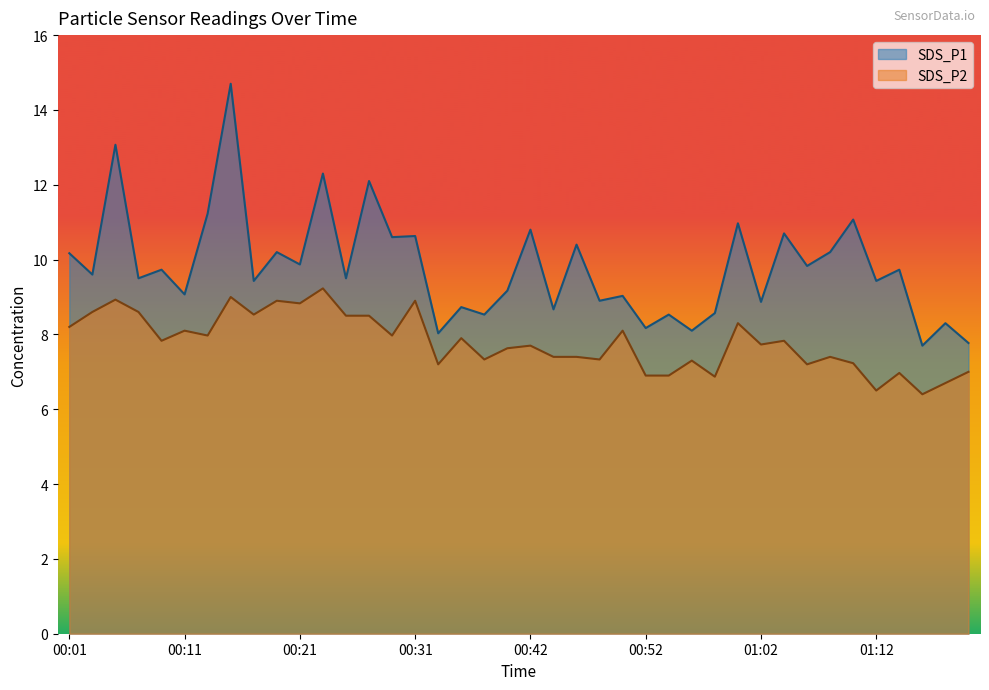

Reading left to right, list all the values displayed in this chart.

SDS_P1: 10.2	9.6	13.1	9.5	9.7	9.1	11.2	14.7	9.4	10.2	9.9	12.3	9.5	12.1	10.6	10.6	8.0	8.7	8.5	9.2	10.8	8.7	10.4	8.9	9.0	8.2	8.5	8.1	8.6	11.0	8.9	10.7	9.8	10.2	11.1	9.4	9.7	7.7	8.3	7.8
SDS_P2: 8.2	8.6	8.9	8.6	7.8	8.1	8.0	9.0	8.5	8.9	8.8	9.2	8.5	8.5	8.0	8.9	7.2	7.9	7.3	7.6	7.7	7.4	7.4	7.3	8.1	6.9	6.9	7.3	6.9	8.3	7.7	7.8	7.2	7.4	7.2	6.5	7.0	6.4	6.7	7.0